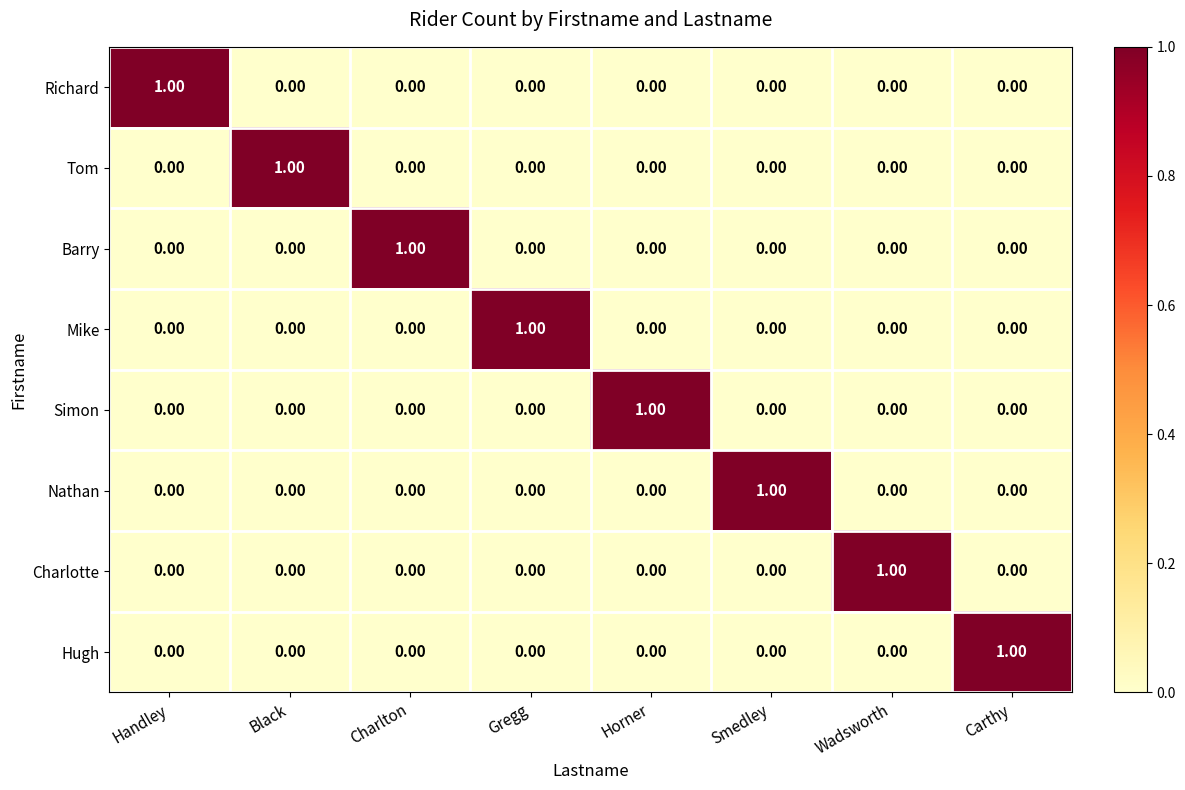

What is the maximum value shown in the chart?

1